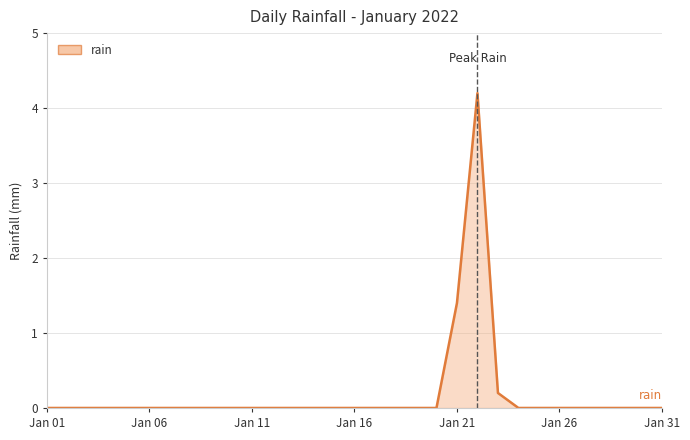

What is the sum of all values?

5.8